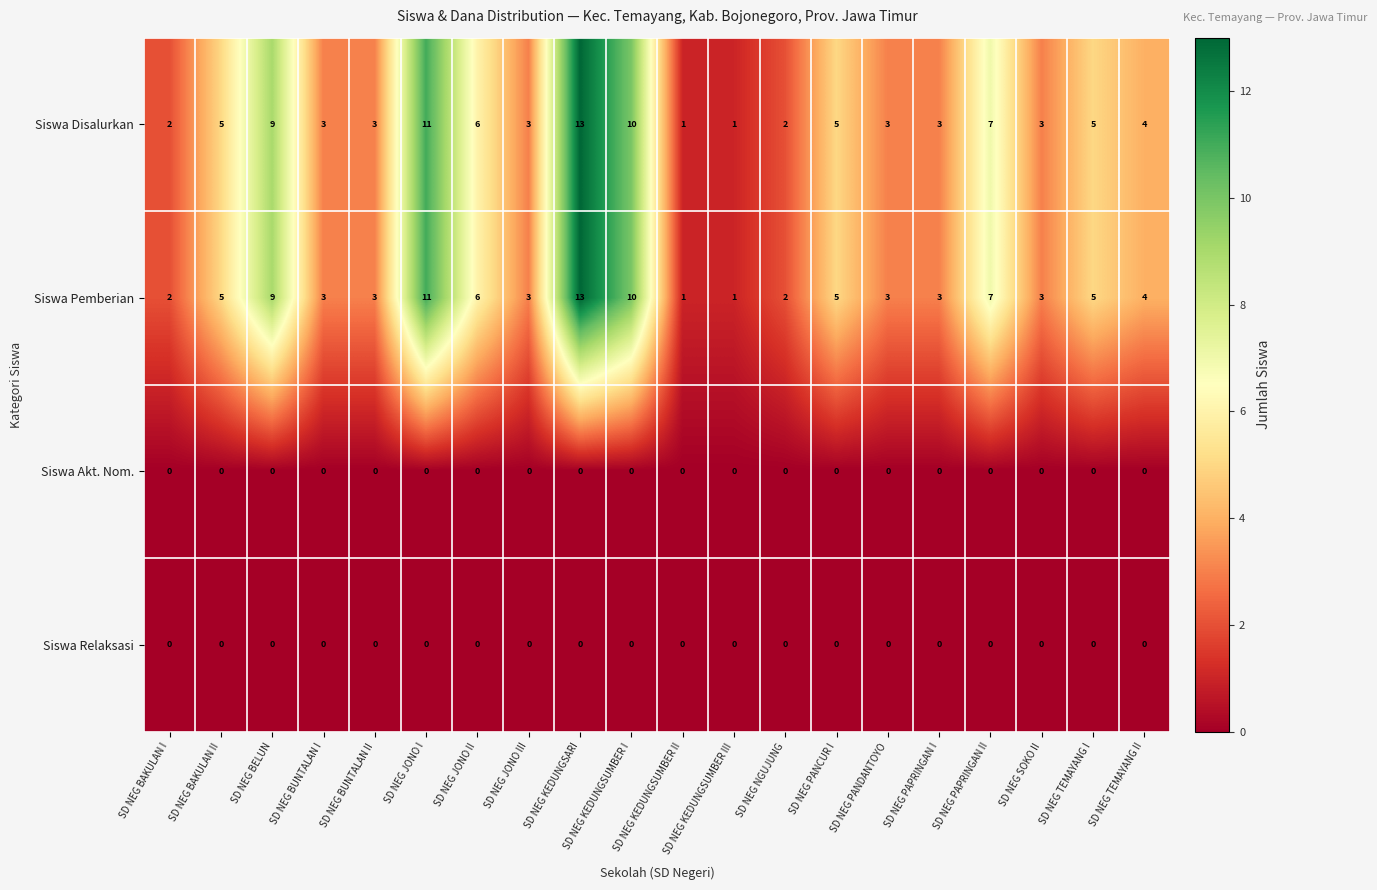

At which category is the sum across all series the highest?

SD NEG KEDUNGSARI